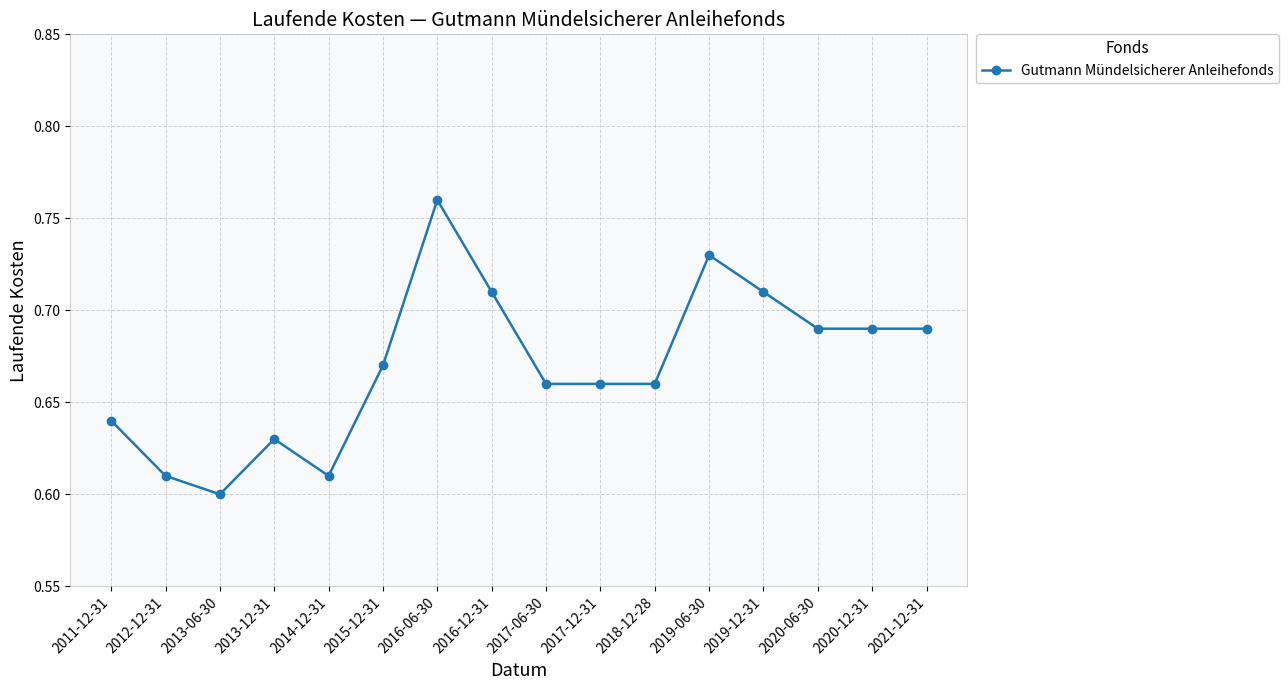

The chart shows a value of 1.0 at 2013-12-31. True or false?

False